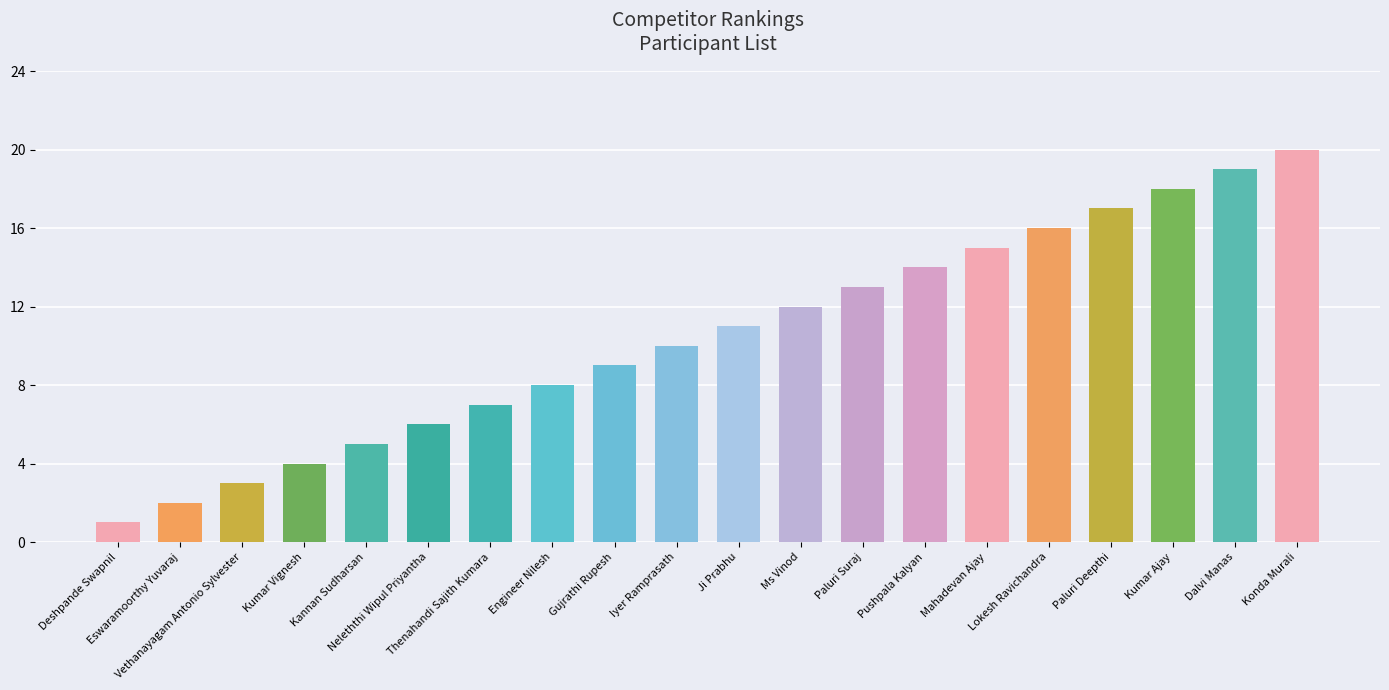

What is the value of the 15th bar from the left?

15